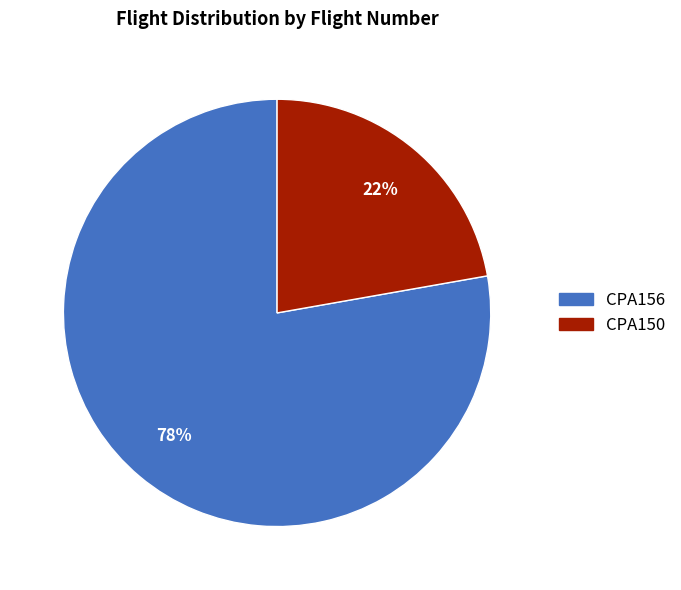

Which slice is the largest?

CPA156